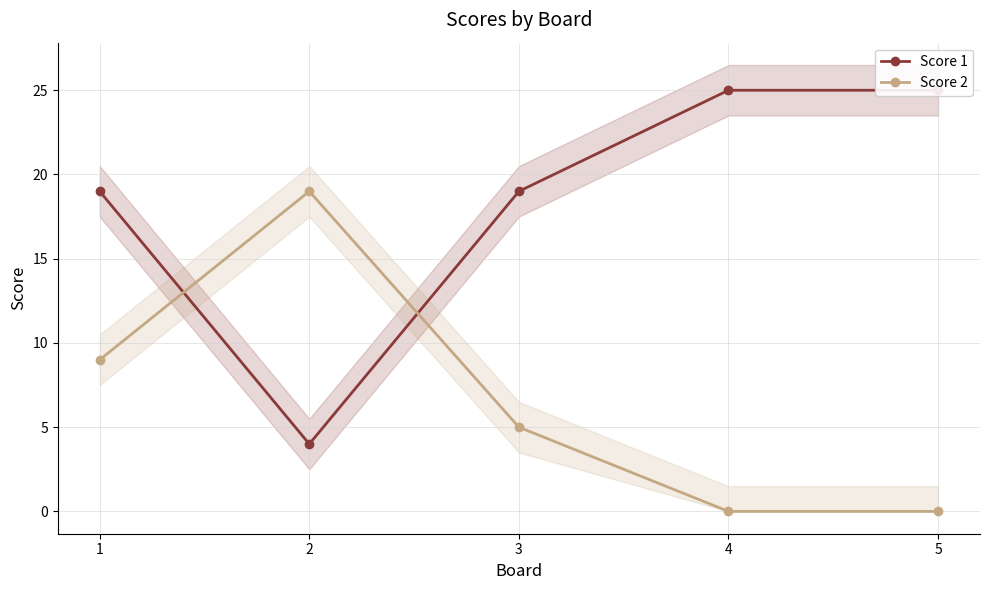

Reading left to right, what are all the values shown in this chart?

Score 1: 1=19	2=4	3=19	4=25	5=25
Score 2: 1=9	2=19	3=5	4=0	5=0